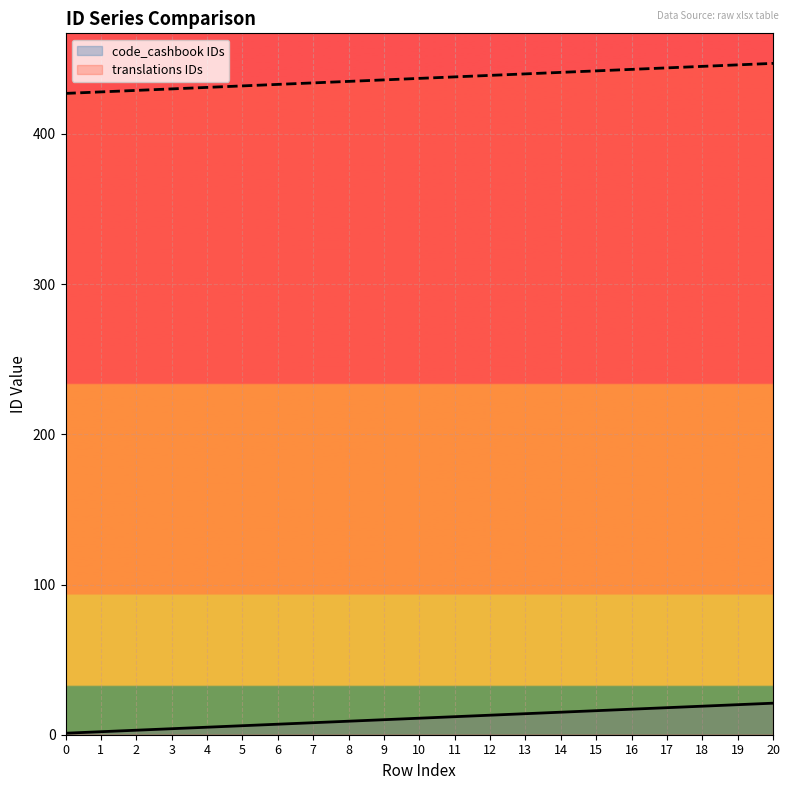

At which category is the sum across all series the highest?

20